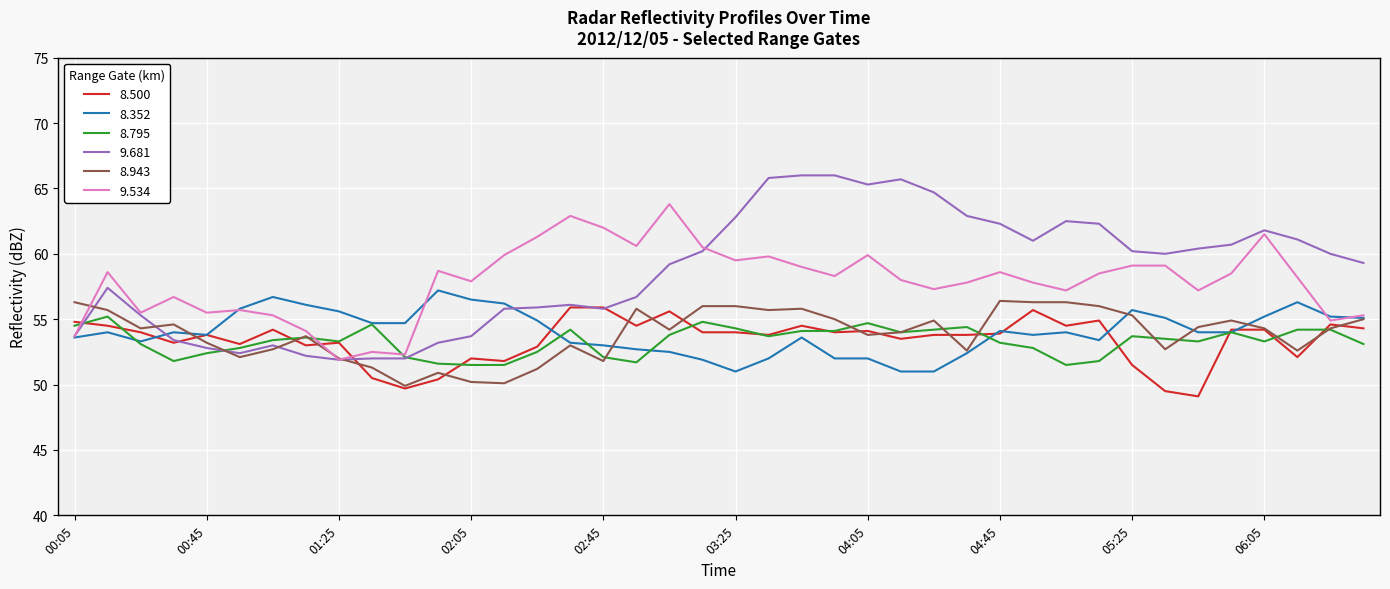

What is the minimum value for 8.943?

49.9